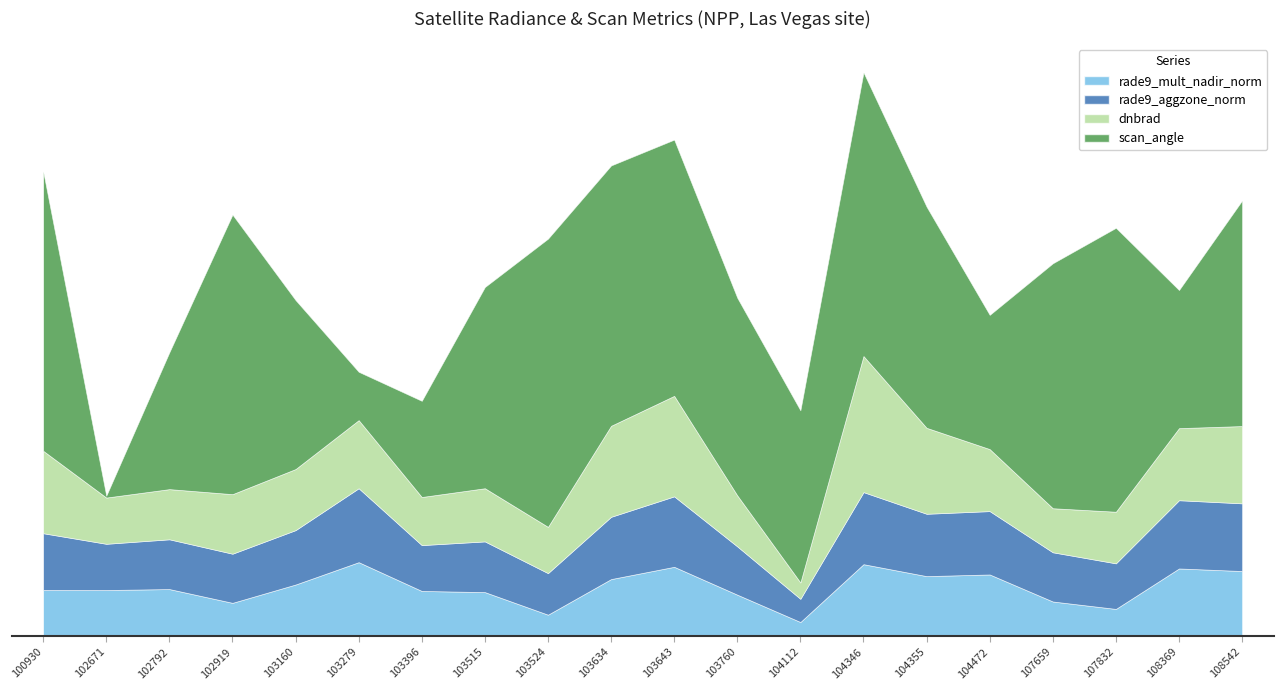

What is the lowest value of the rade9_aggzone_norm series?

4.5